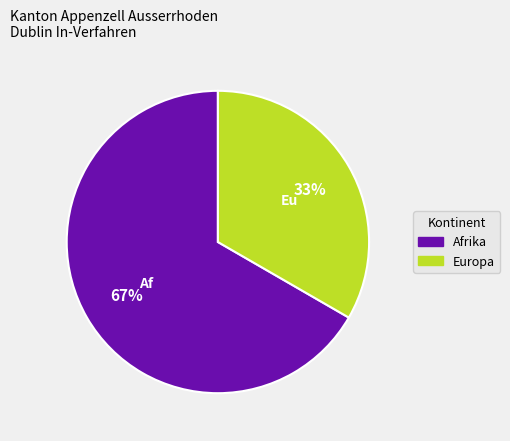

Approximately how many times larger is the value at Afrika compared to Europa?

2.0